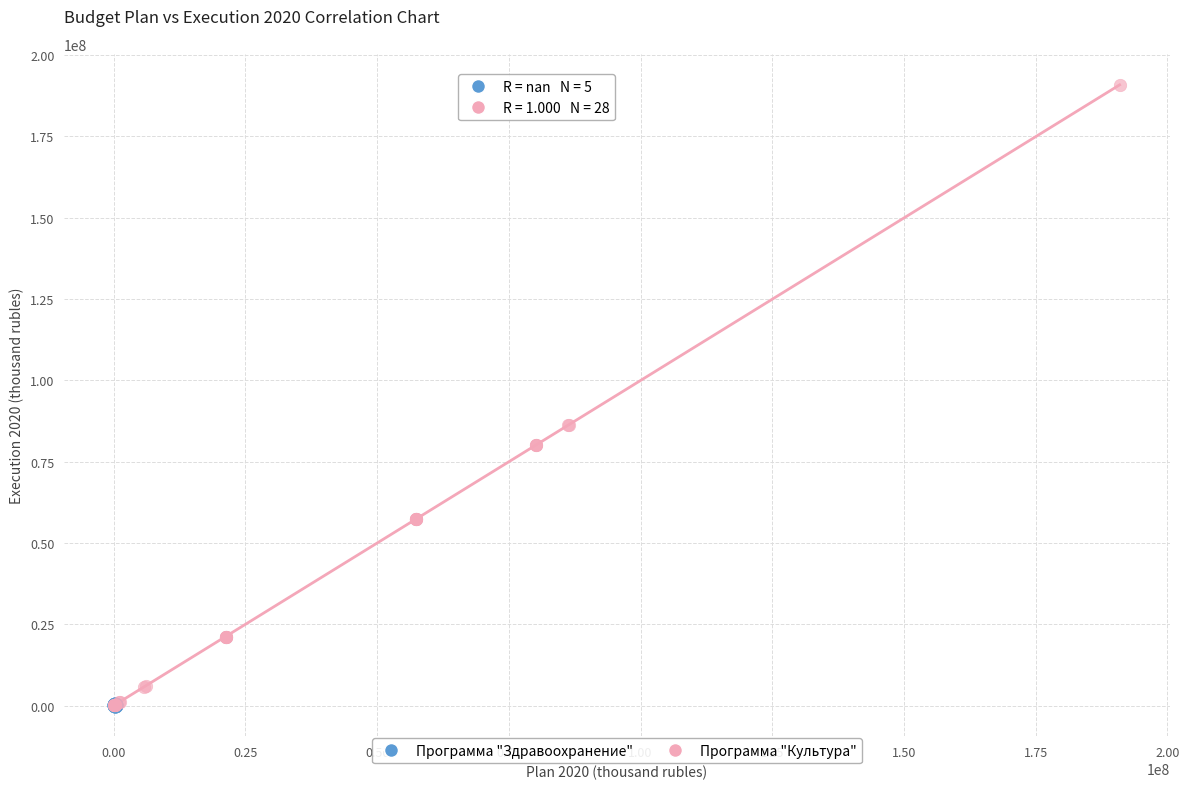

Which series reaches the maximum Y coordinate?

Программа "Культура"